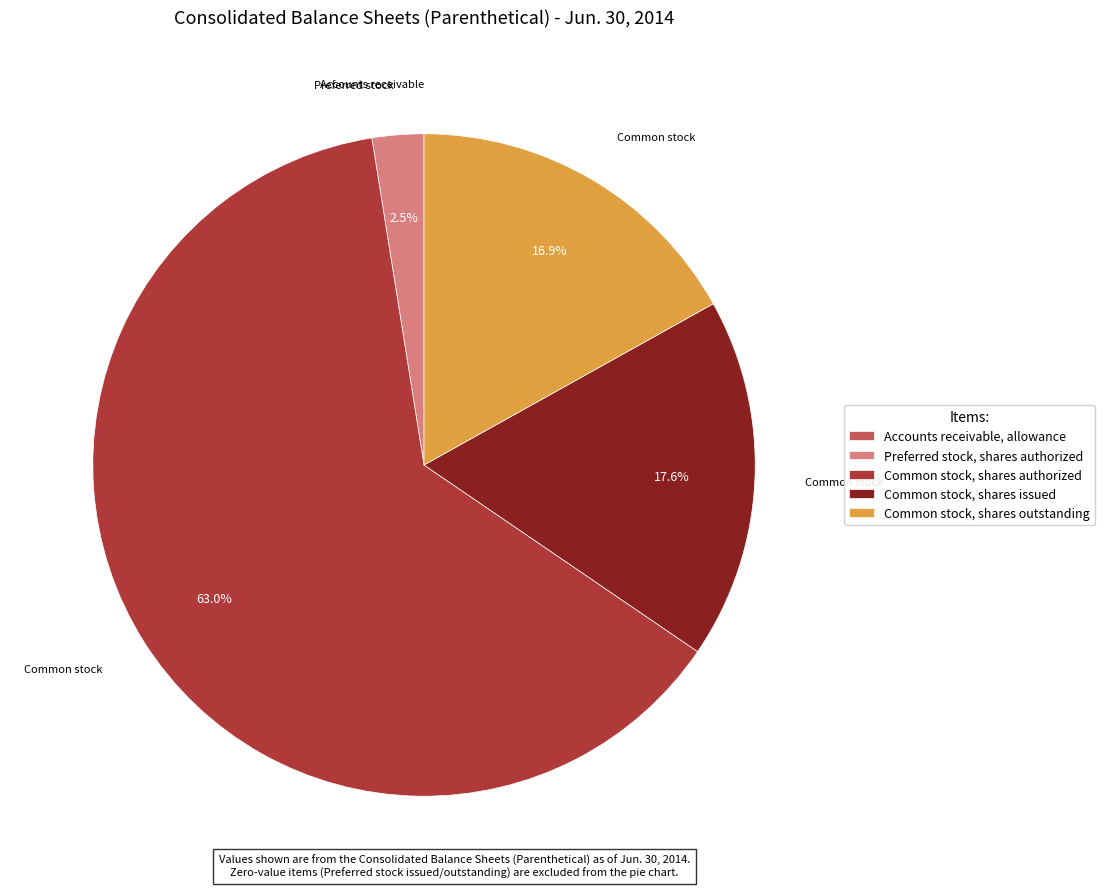

Which slice is the largest?

Common stock, shares authorized